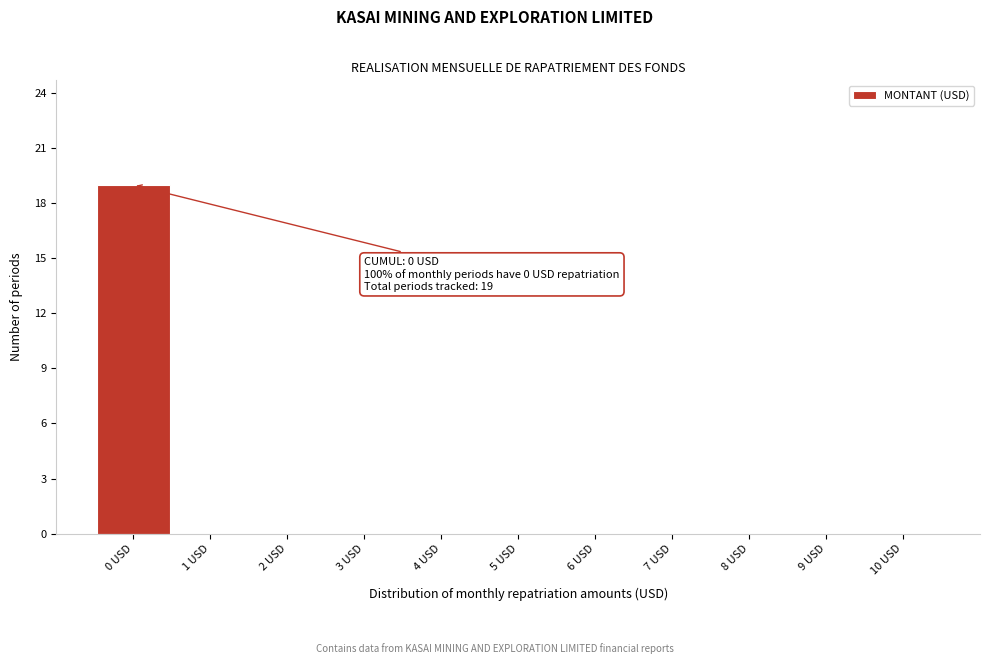

Over which range of the x-axis is the bar tallest?

-0.5 to 0.5